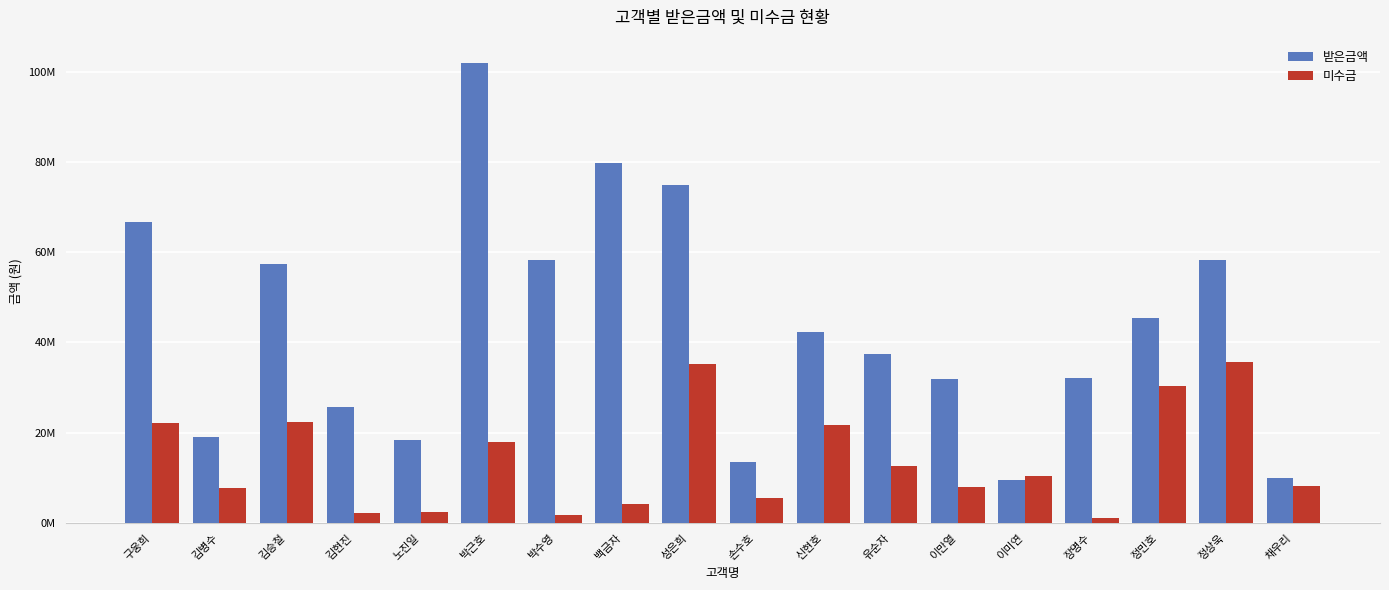

Is it true that 미수금 equals 6782491 at 백금자?

False